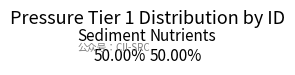

To the nearest percent, what portion does Nutrients represent?

50%